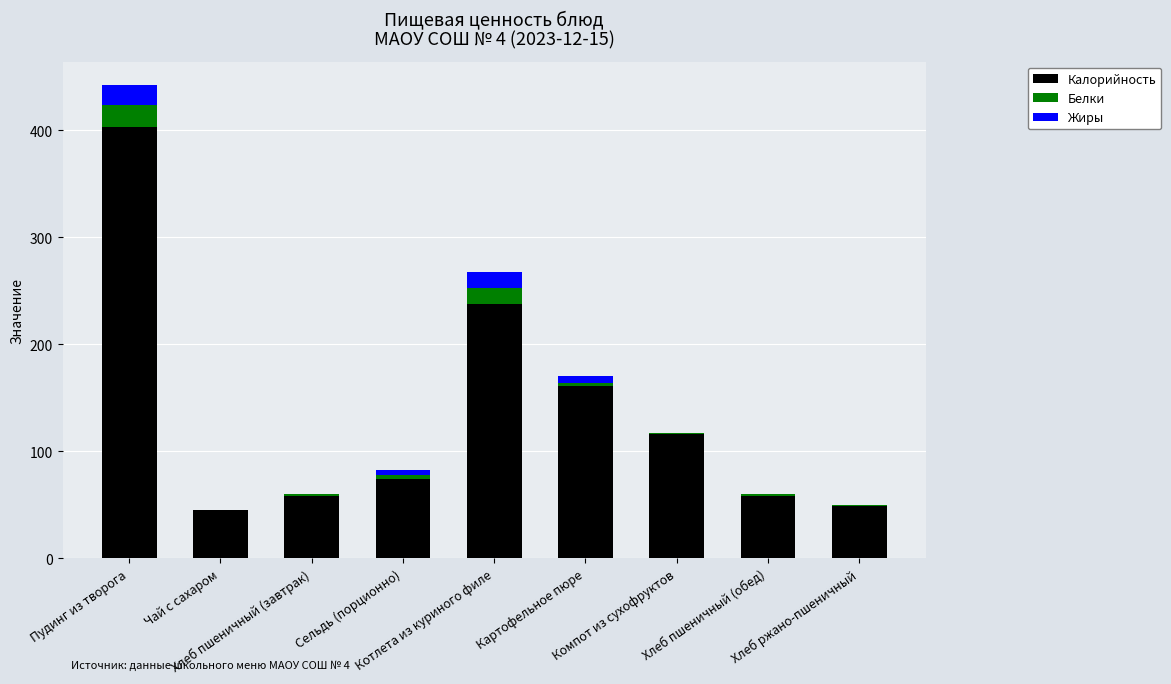

What is the sum of the Калорийность values at Котлета из куриного филе and Пудинг из творога?

641